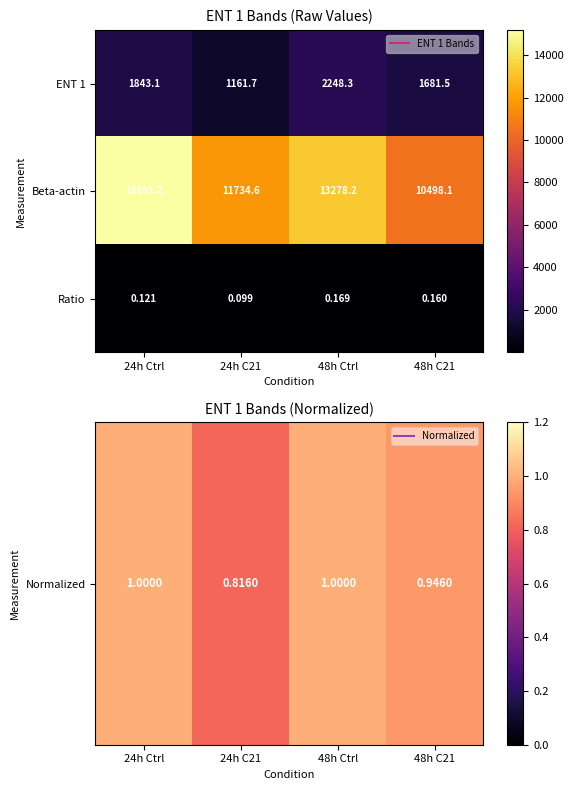

What is the total value across all series at 24h C21?

12896.4